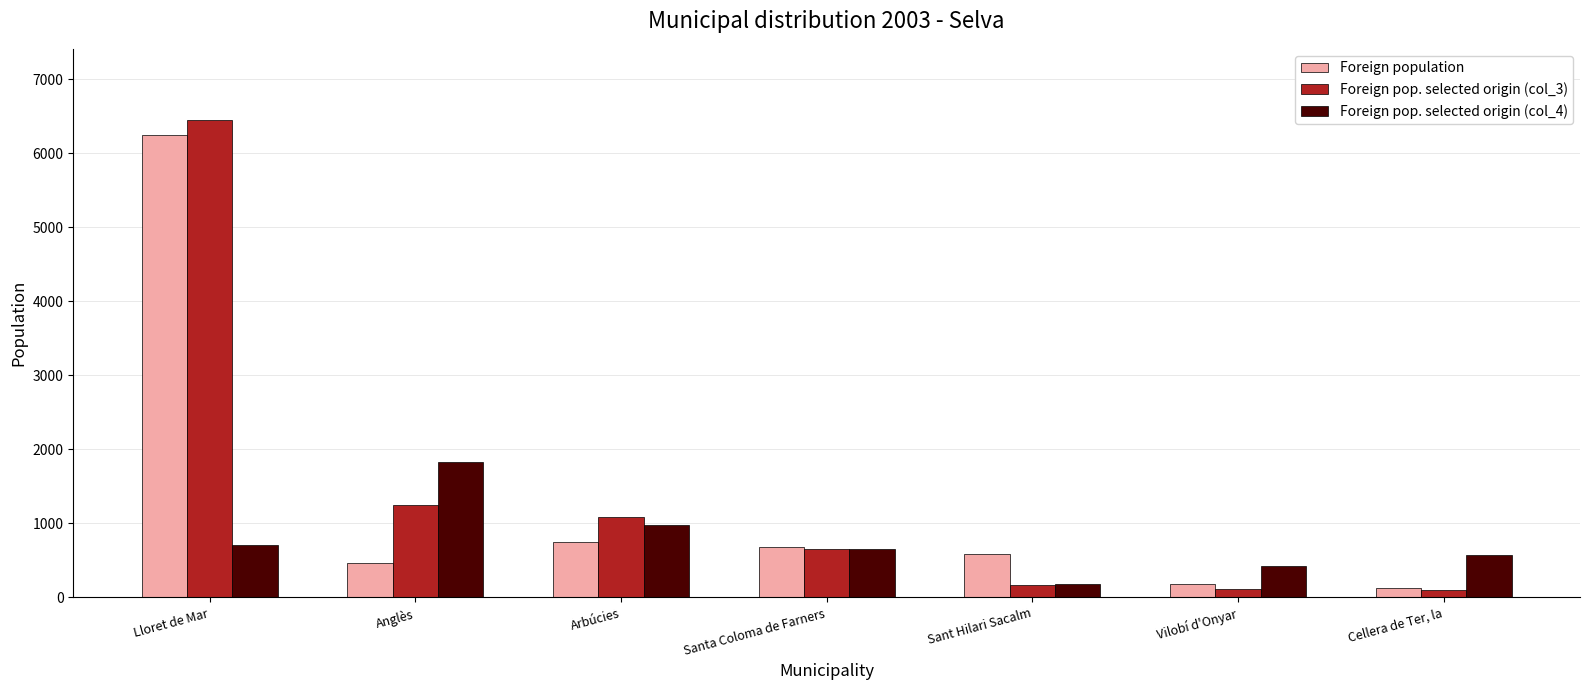

Does the chart contain stacked bars?

No